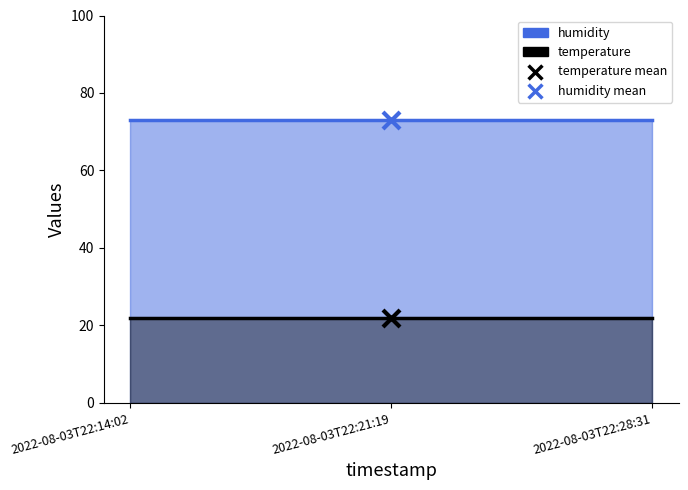

Across all series, what Y value is closest to 47?

22